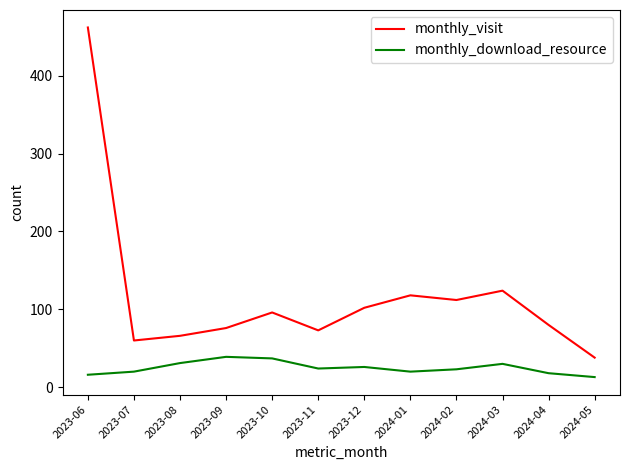

At how many categories does at least one series exceed 423?

1